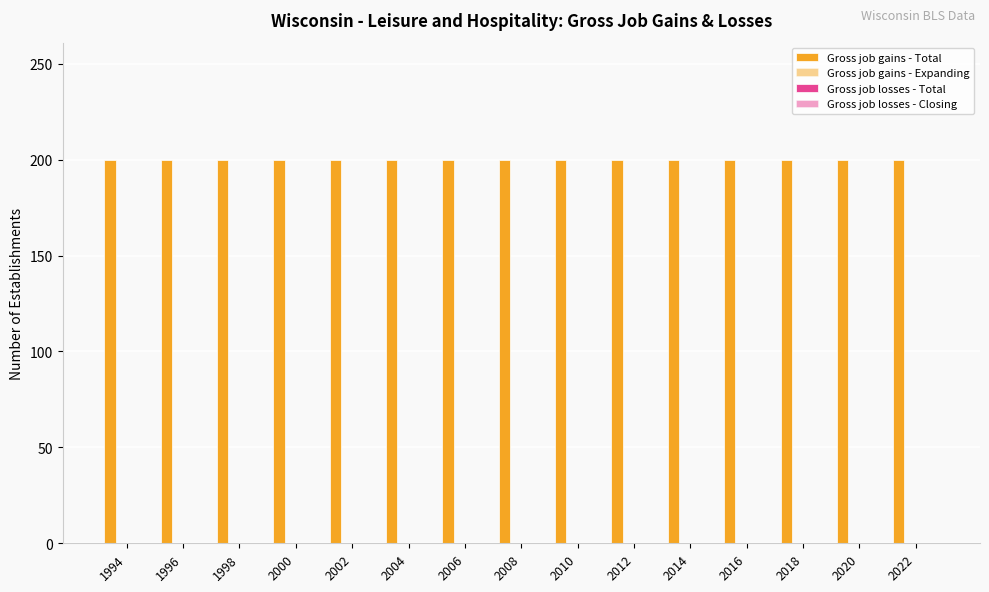

What are all the series names shown in the legend?

Gross job gains - Total, Gross job gains - Expanding, Gross job losses - Total, Gross job losses - Closing